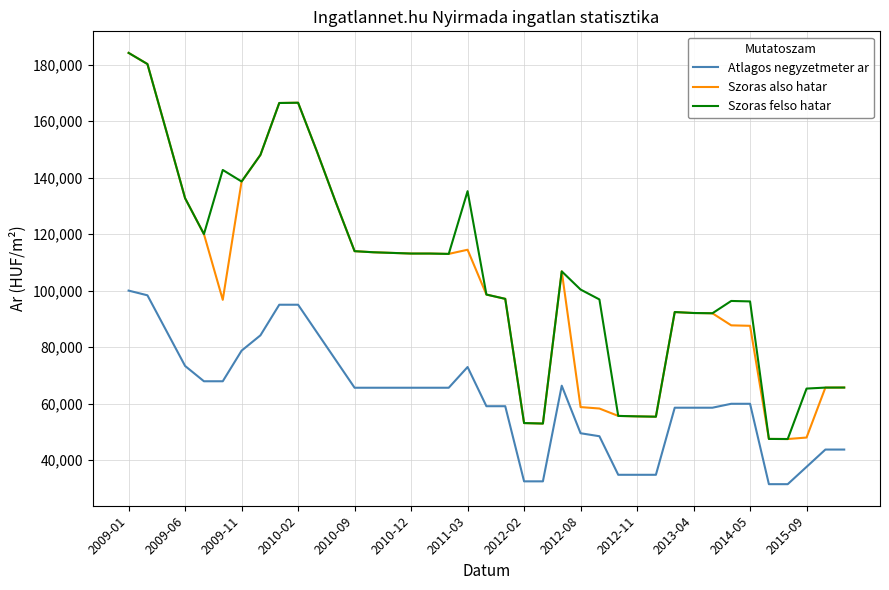

True or false: Atlagos negyzetmeter ar and Szoras felso hatar cross at least once.

False